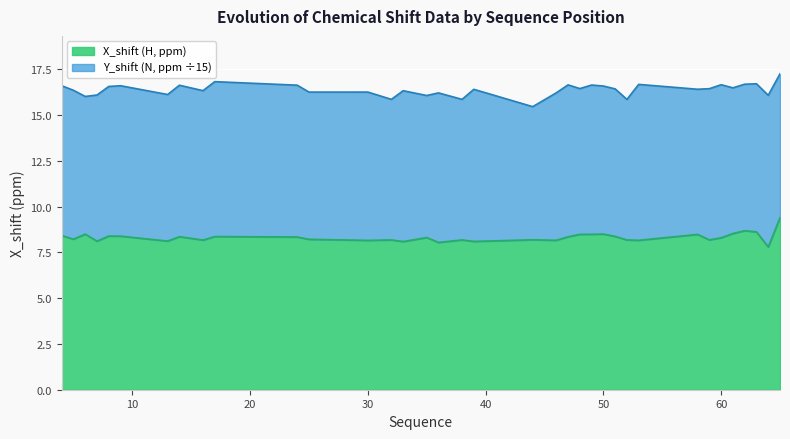

How many data points are less than 8?

1